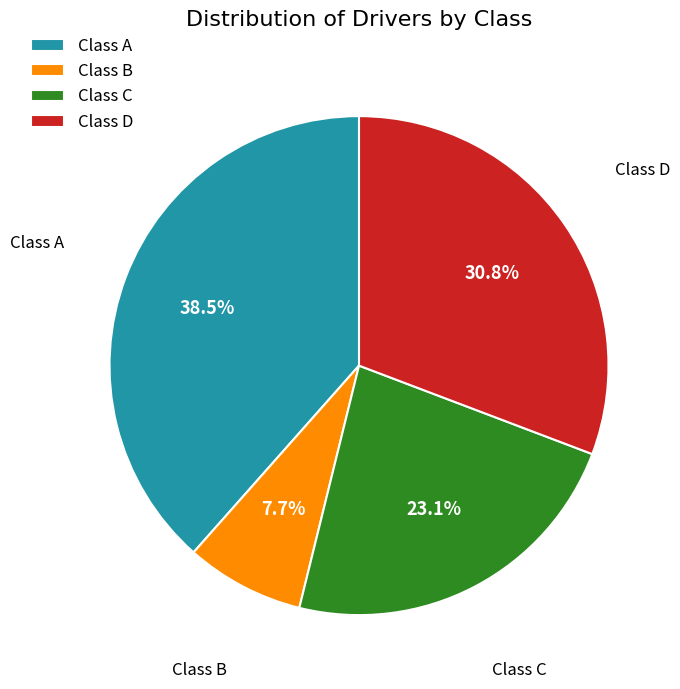

Between Class A and Class B, which is larger?

Class A